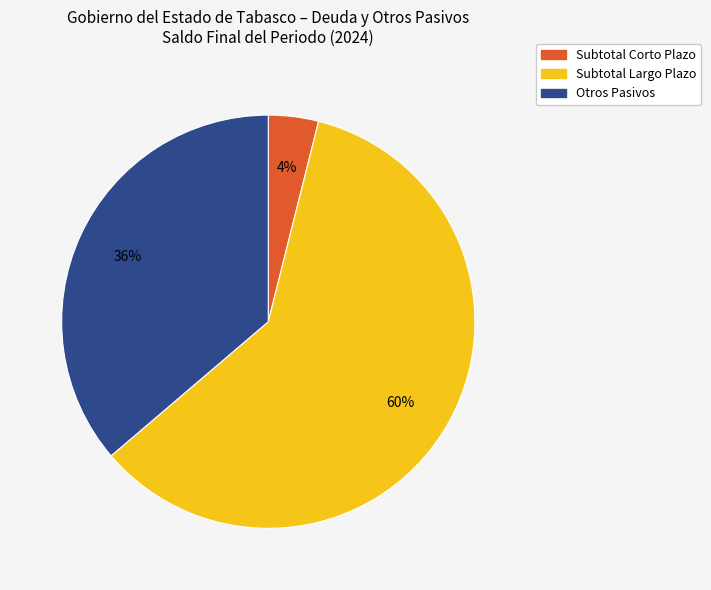

The Subtotal Largo Plazo slice represents 47% of the pie. True or false?

False